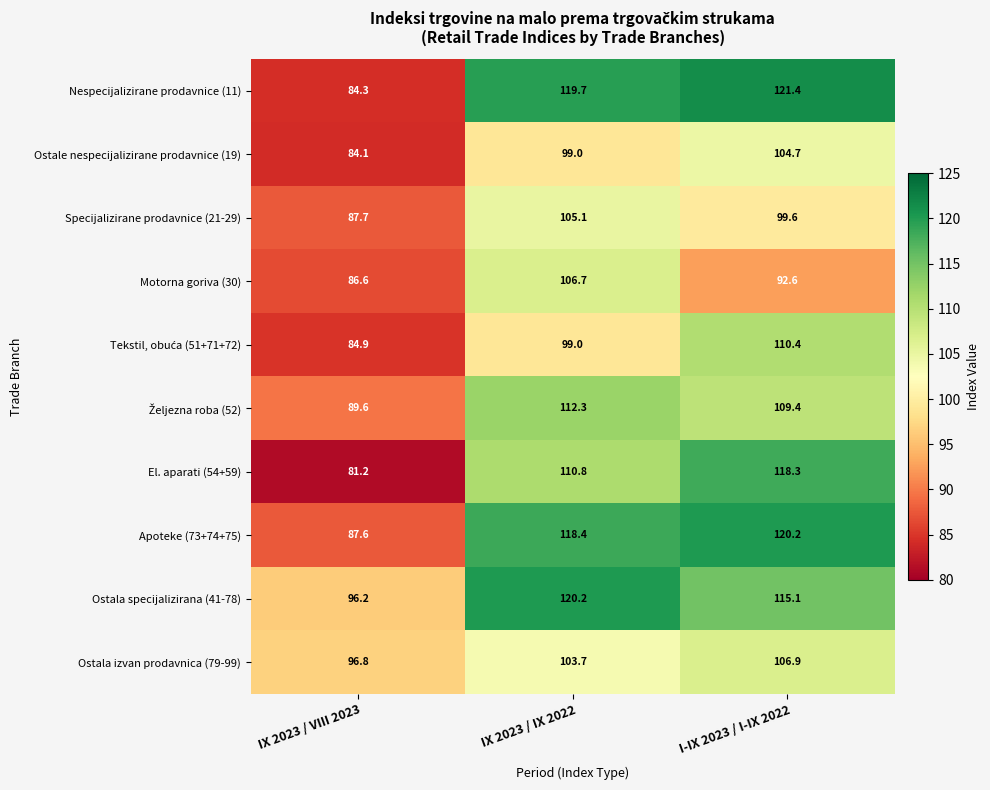

What is the spread (max minus min) of values at I-IX 2023 / I-IX 2022?

28.8